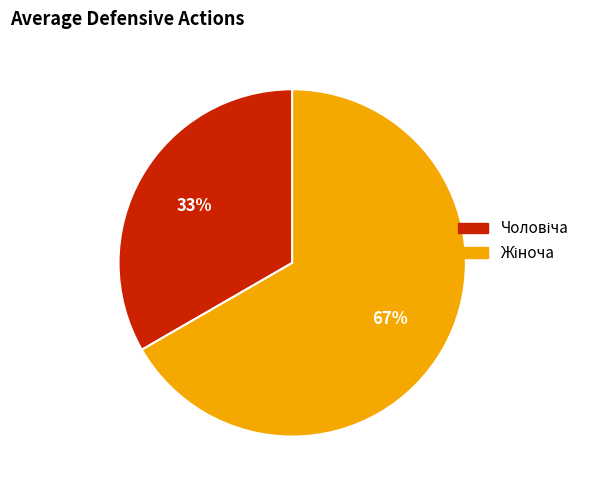

Is there any slice that represents more than half of the pie?

Yes